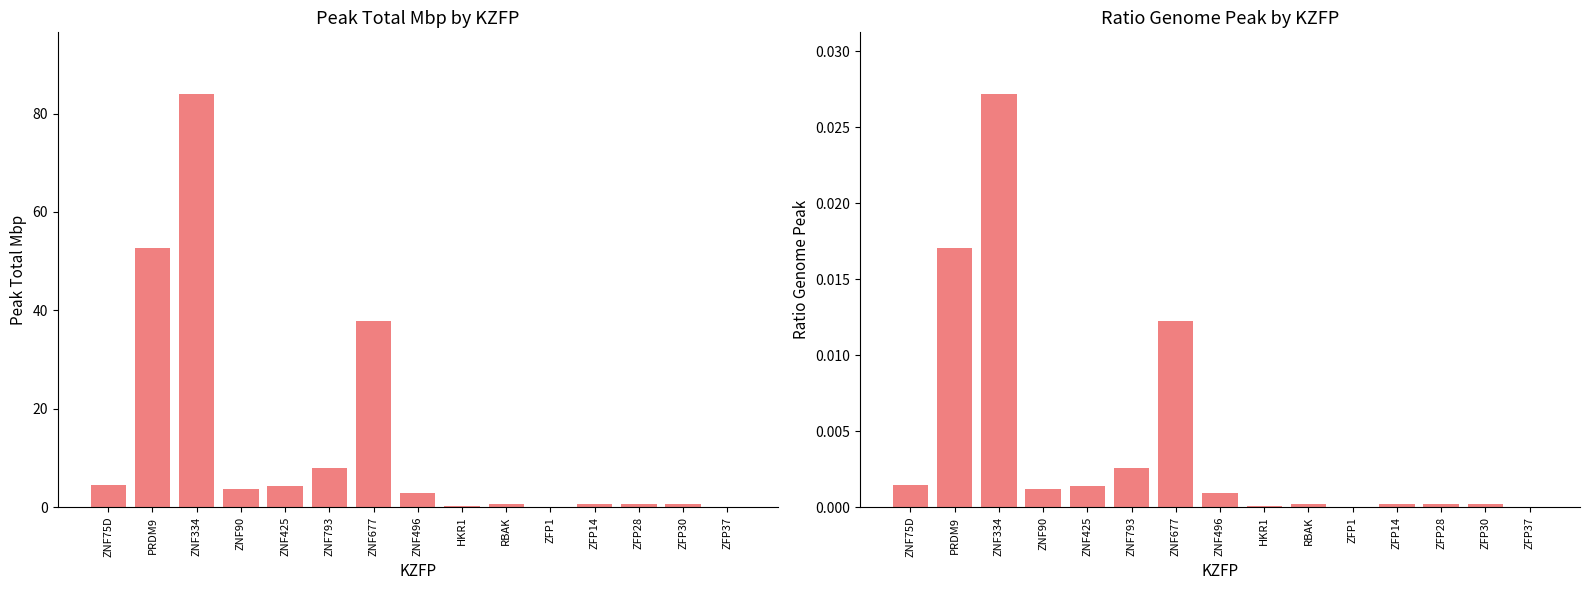

How many values in the peak.total.Mbp series exceed 2?

8